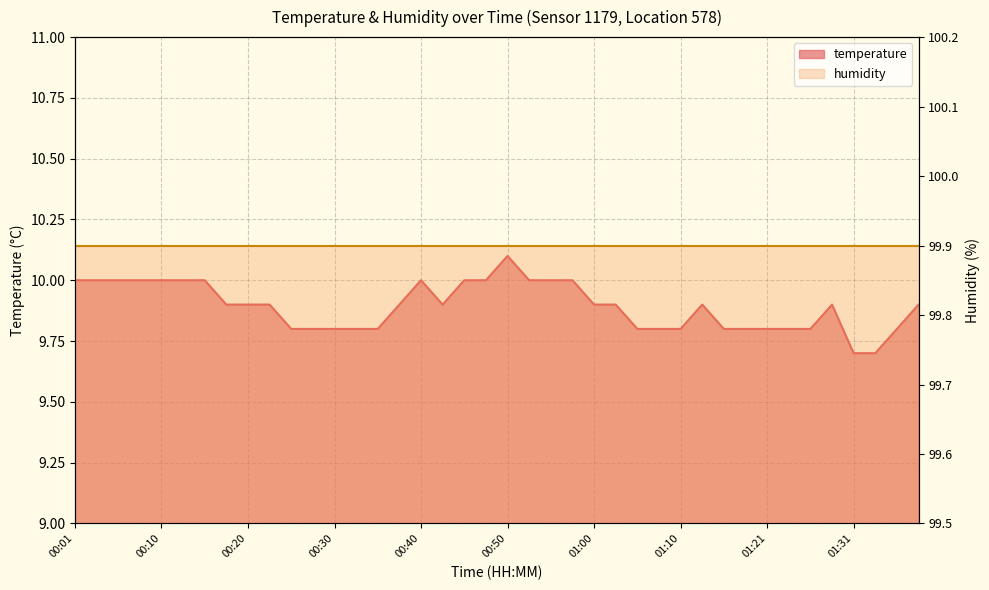

Where is the first local minimum?

00:42